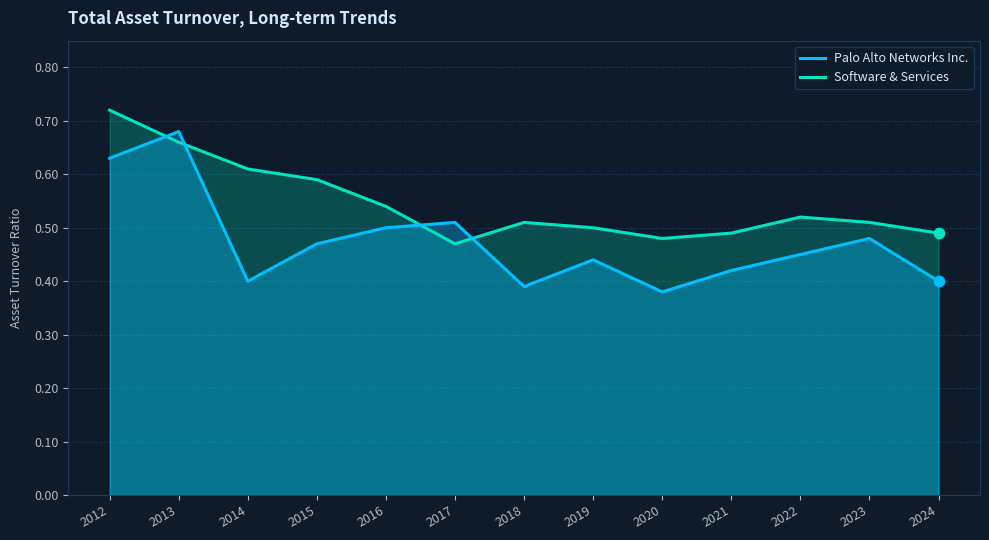

Which series reaches the maximum Y coordinate?

Software & Services